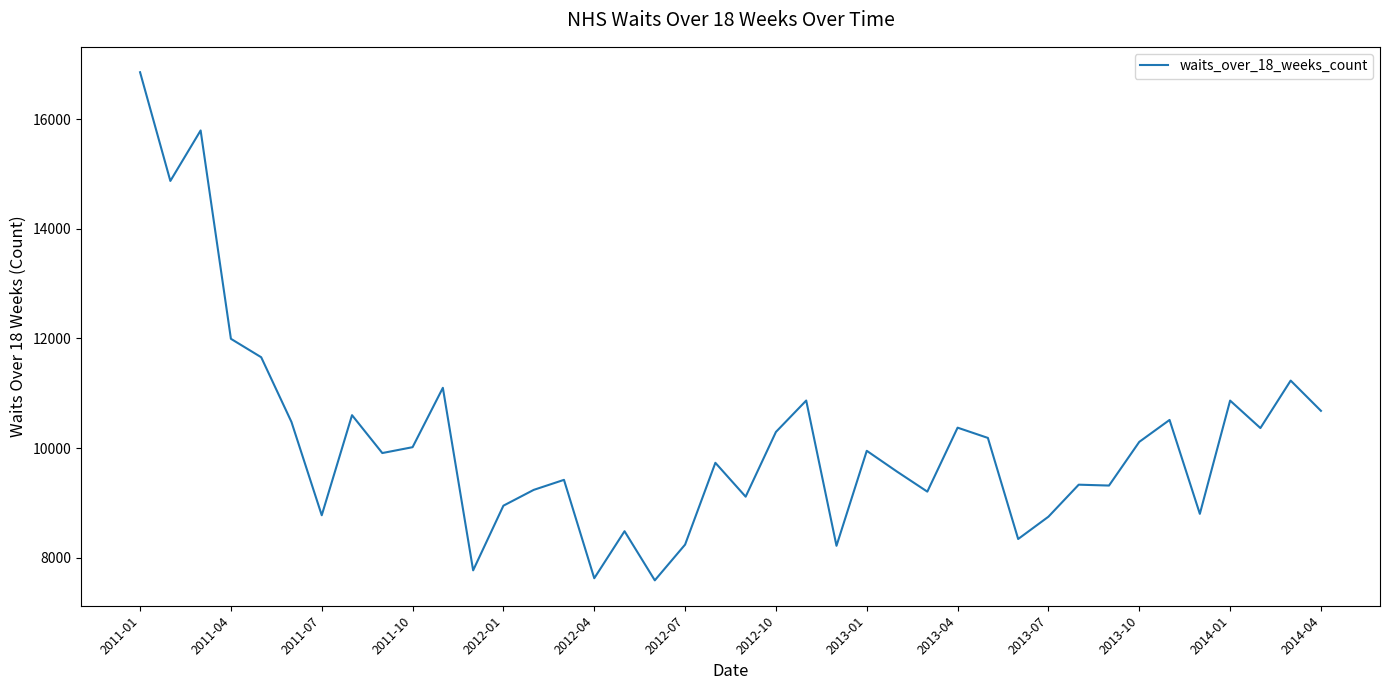

What is the maximum value shown in the chart?

16857